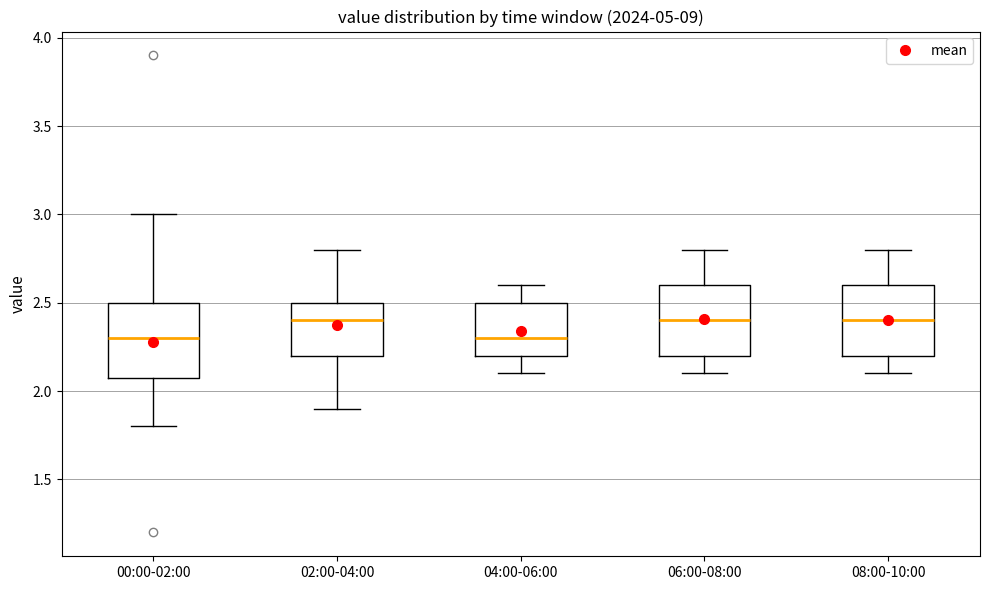

Where is the upper edge of the box for 00:00-02:00 on the y-axis? The values are not printed on the chart, so give them approximately, as read against the axis.

2.5